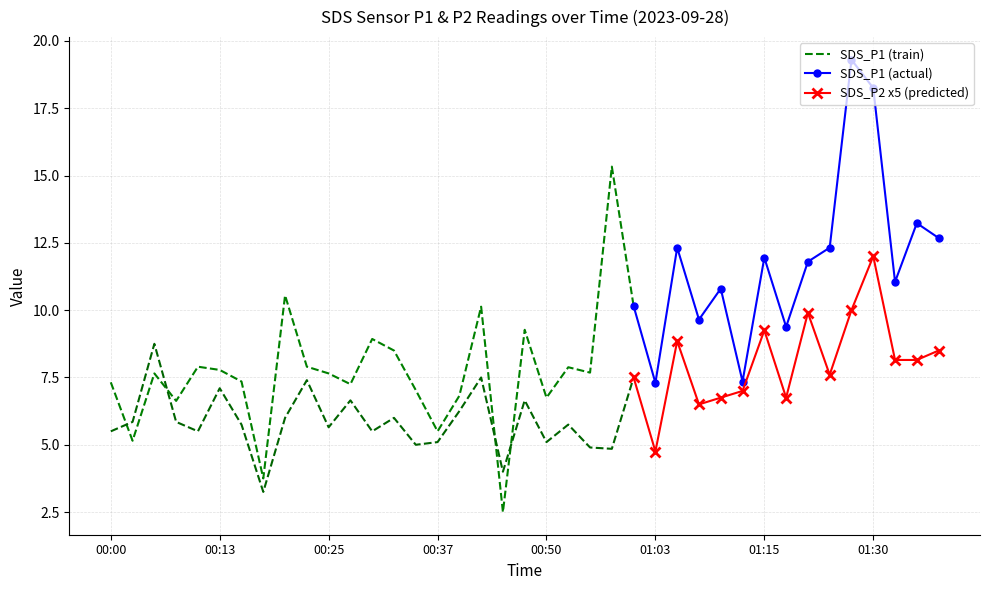

True or false: SDS_P1 and SDS_P2 intersect in this chart.

False